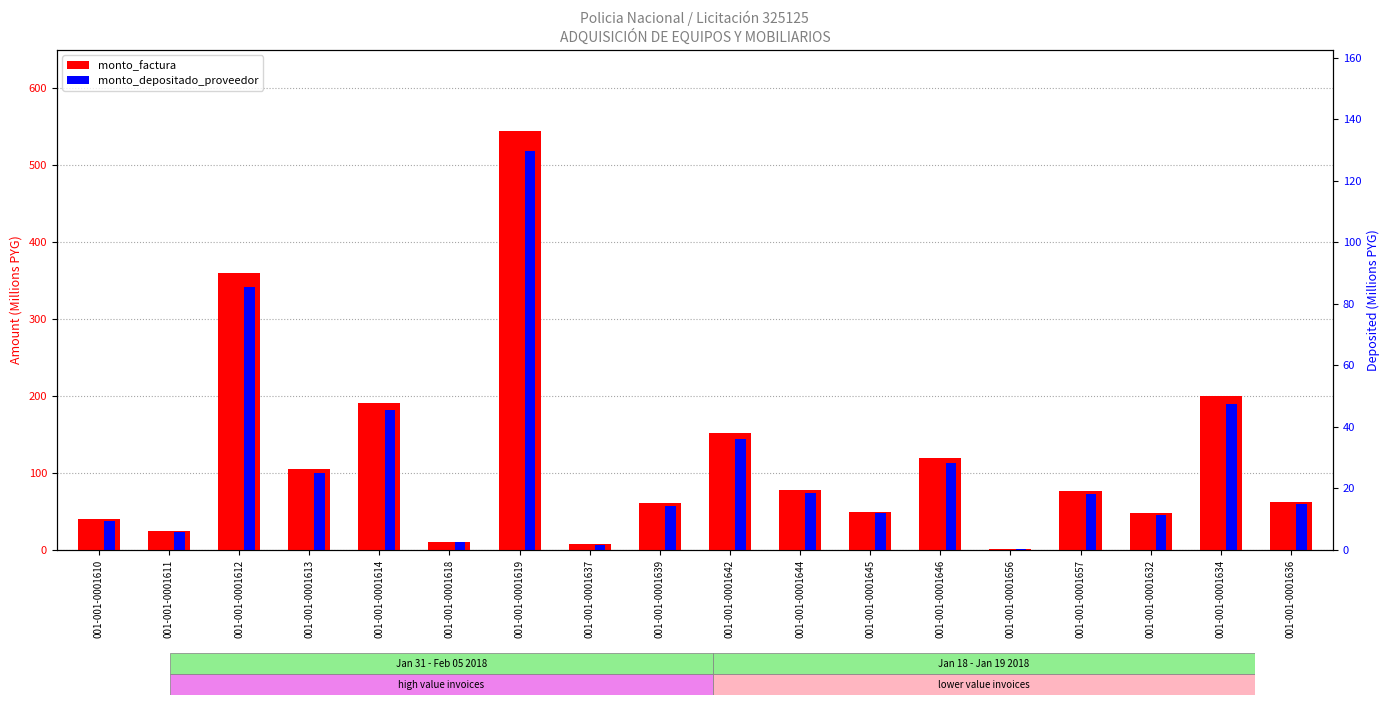

What is the difference between the highest and lowest values at 001-001-0001634?

9.8